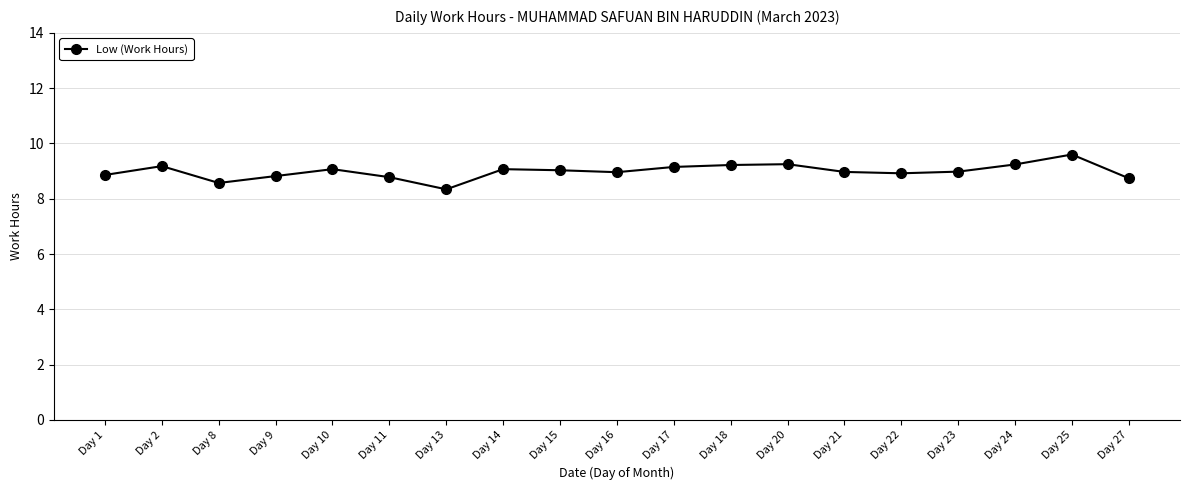

What is the change in value from Day 1 to Day 24?

+0.4